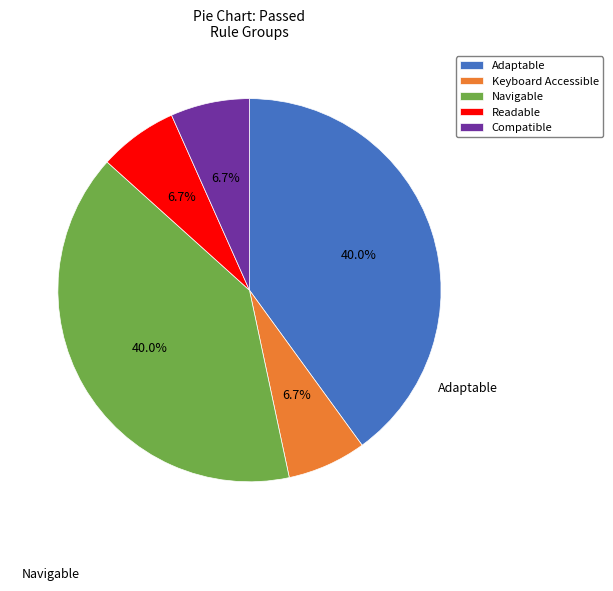

Count the number of slices in the pie.

5